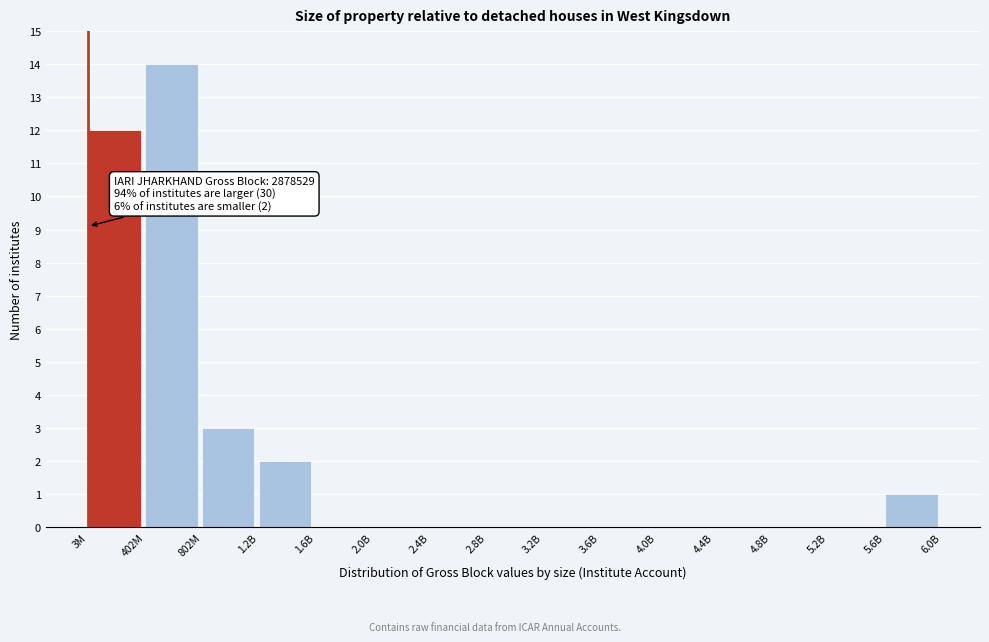

Reading right to left, list all the values displayed in this chart.

5.6B=1	5.2B=0	4.8B=0	4.4B=0	4.0B=0	3.6B=0	3.2B=0	2.8B=0	2.4B=0	2.0B=0	1.6B=0	1.2B=2	802M=3	402M=14	3M=12